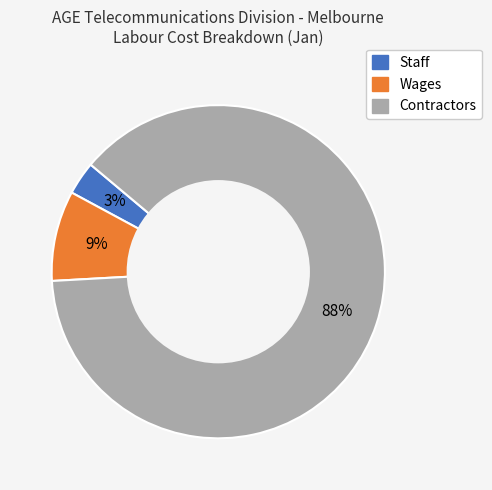

What is the smallest slice in the pie chart?

Staff